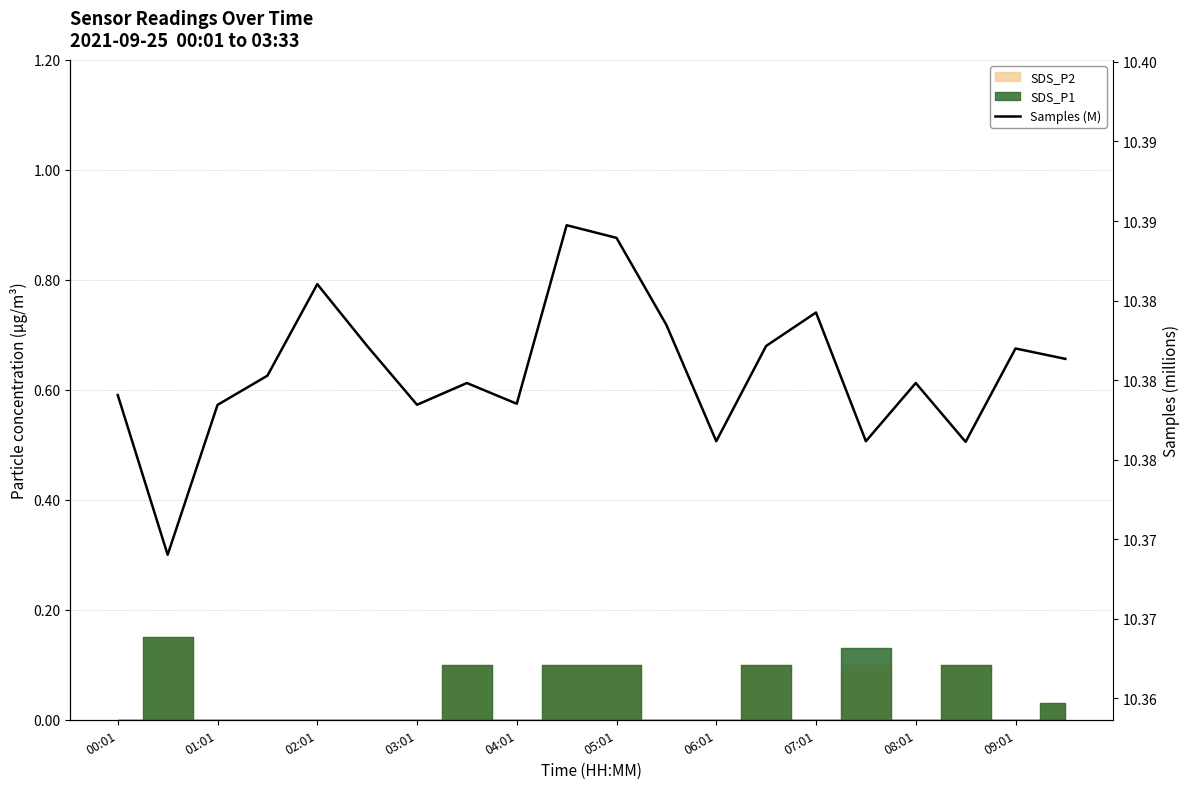

True or false: the data shows 7.0 at 03:01.

False